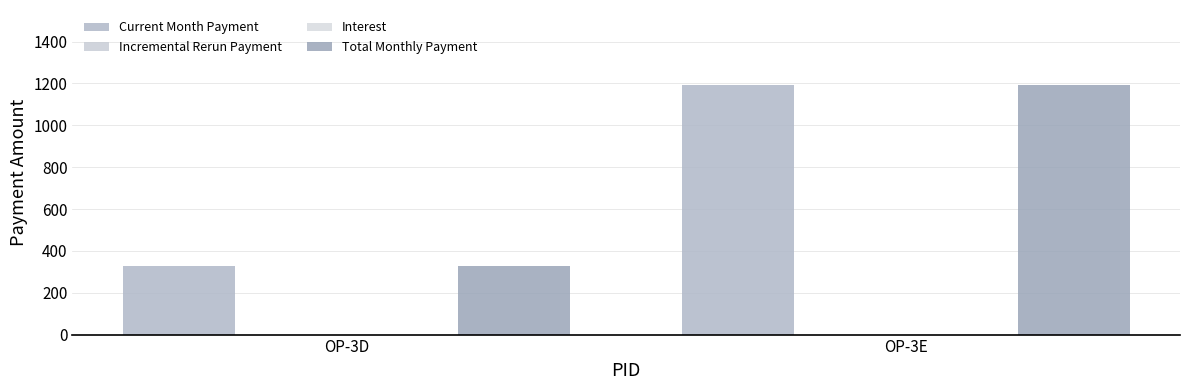

At OP-3D, list the series in order from largest to smallest.

Current Month Payment, Total Monthly Payment, Incremental Rerun Payment, Interest